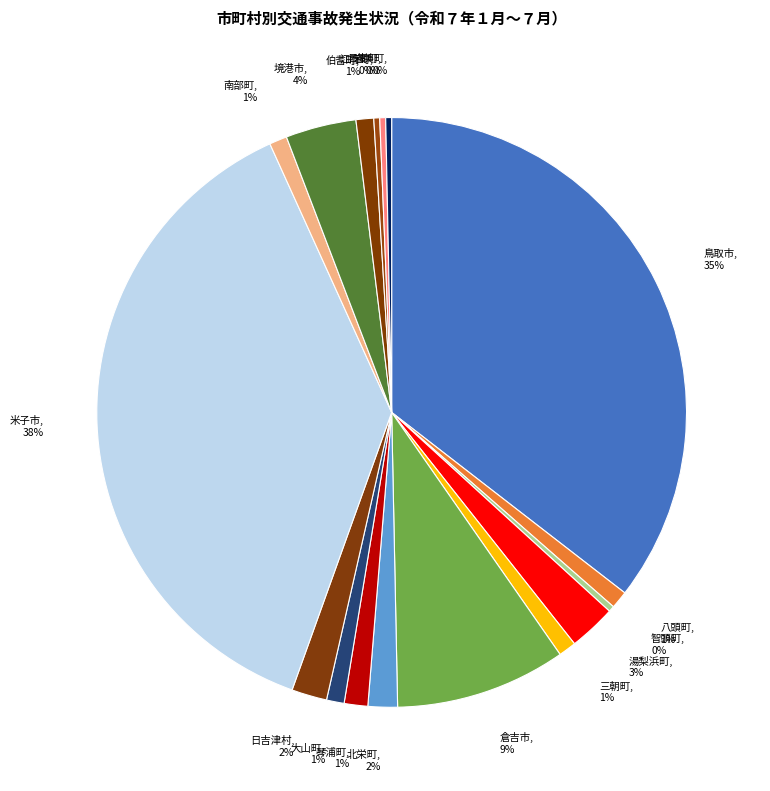

True or false: 倉吉市 accounts for 9% of the total.

True